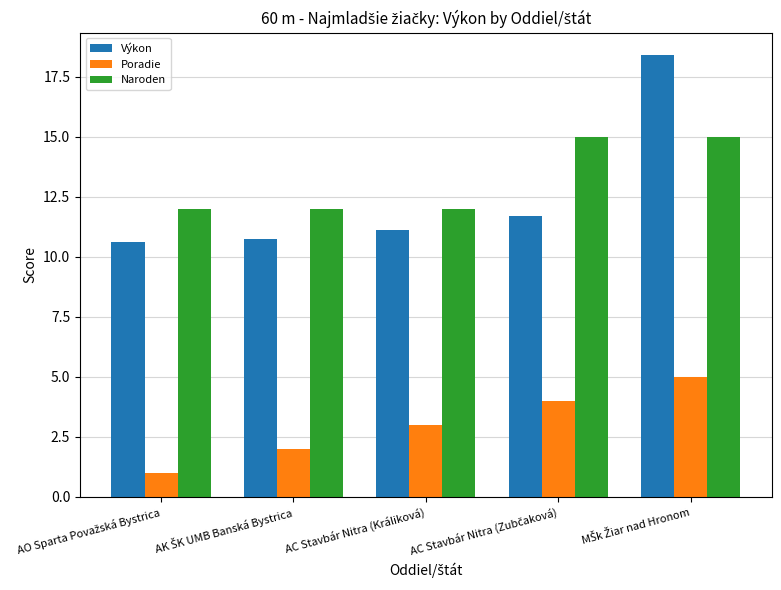

What is the difference between the highest and lowest values at AC Stavbár Nitra (Králiková)?

9.0